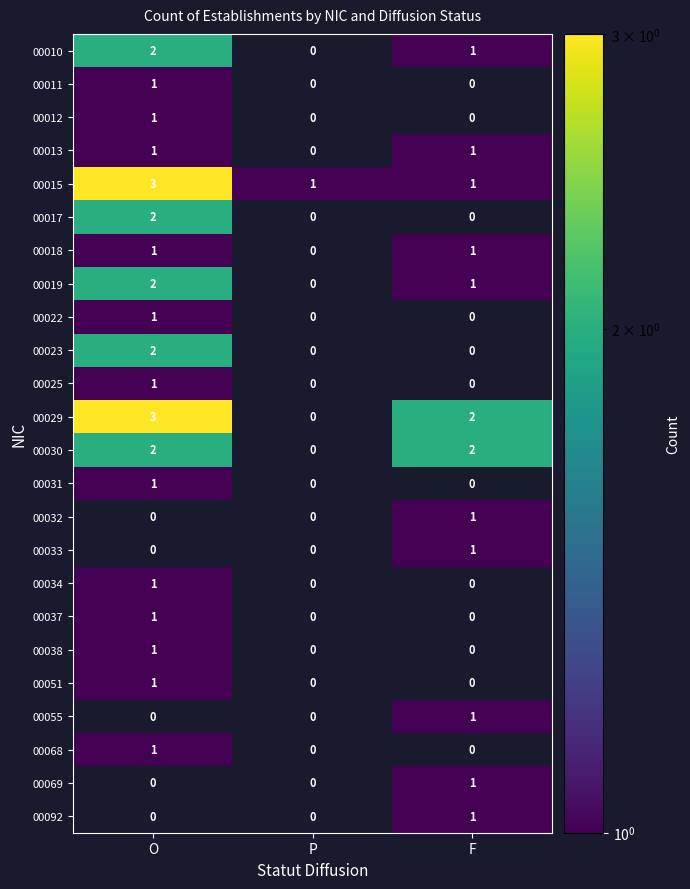

The value of 00017 at F is 0. True or false?

True